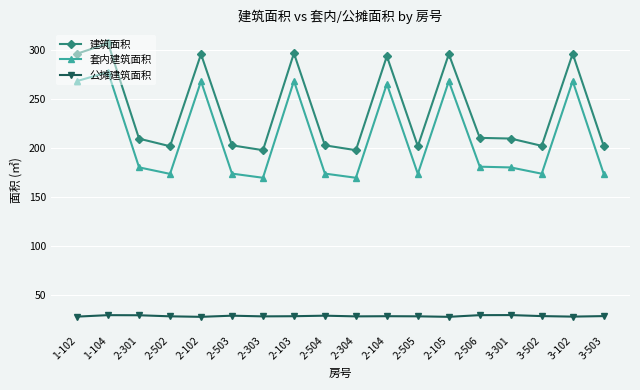

The 套内建筑面积 series shows 250.9 at 2-304. True or false?

False